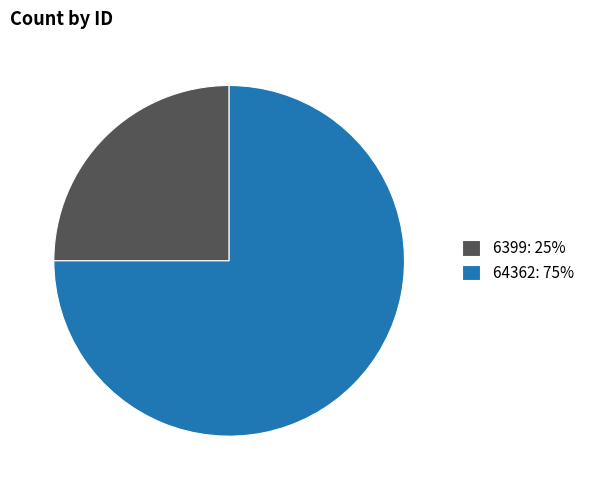

Do 6399: 25% and 64362: 75% together represent more than half of the pie?

Yes